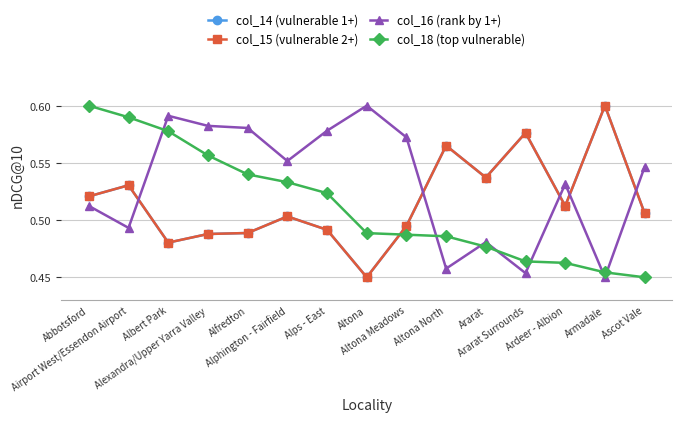

How many interior local peaks does the col_16 (rank by 1+) series have?

4